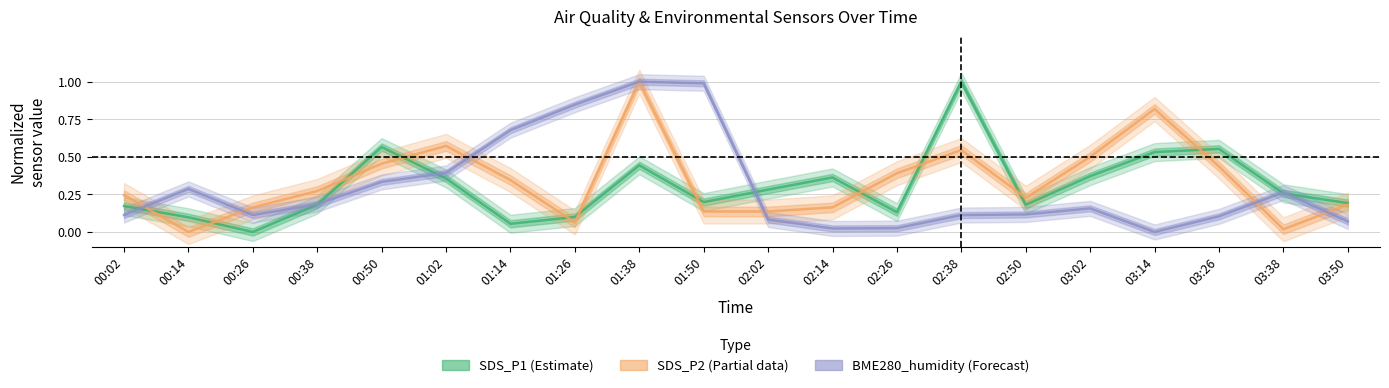

How many interior local valleys does the SDS_P2 series have?

4